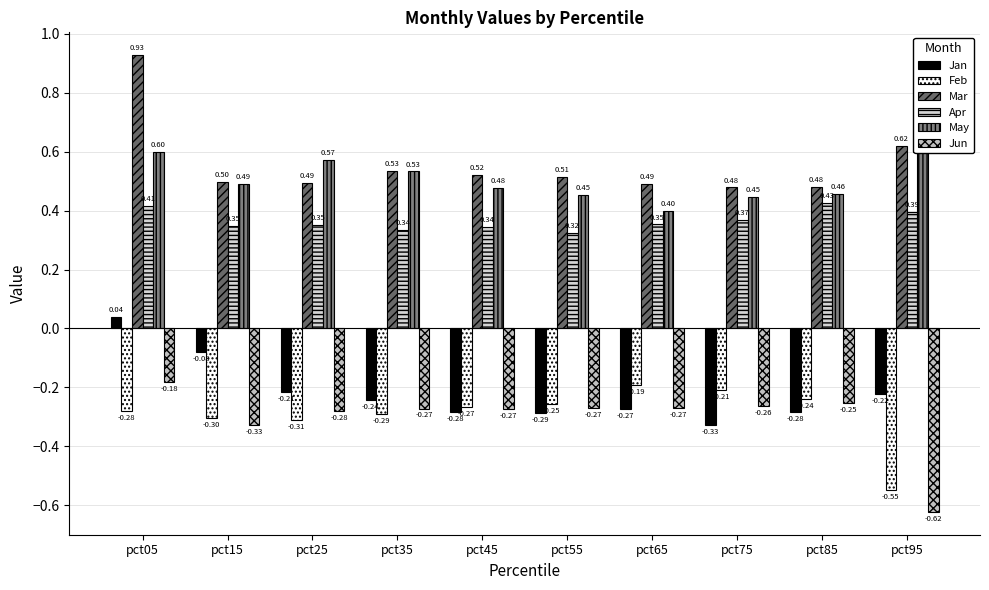

How many bars are there in each group?

6